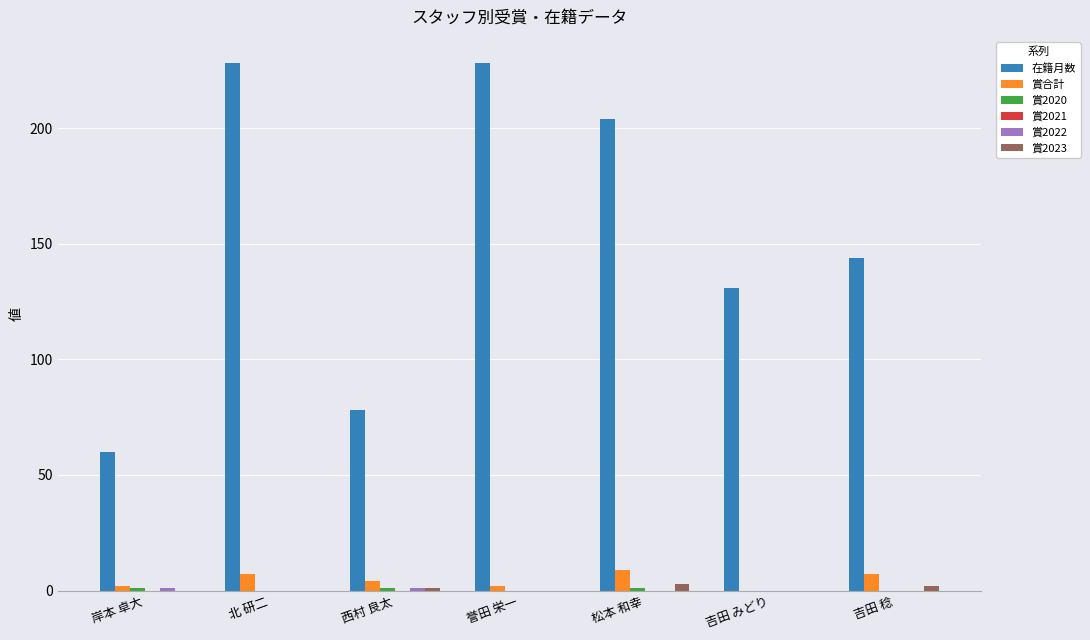

What is the sum of the 賞2023 values at 北 研二 and 吉田 稔?

2